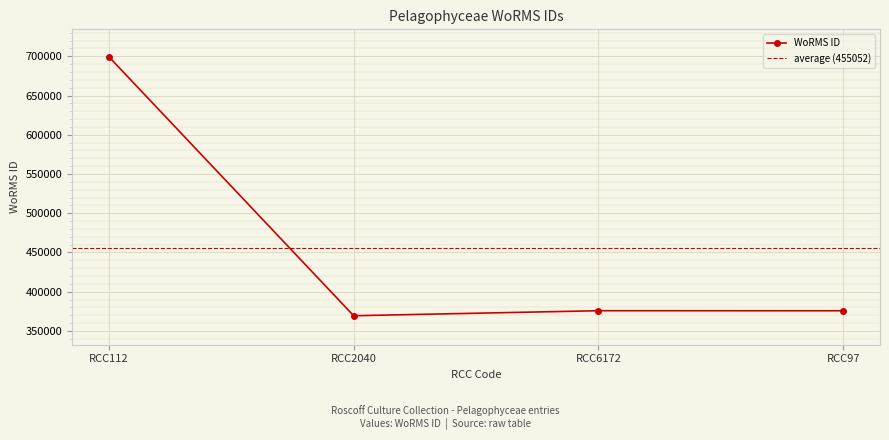

What is the change in value from RCC112 to RCC6172?

-323645